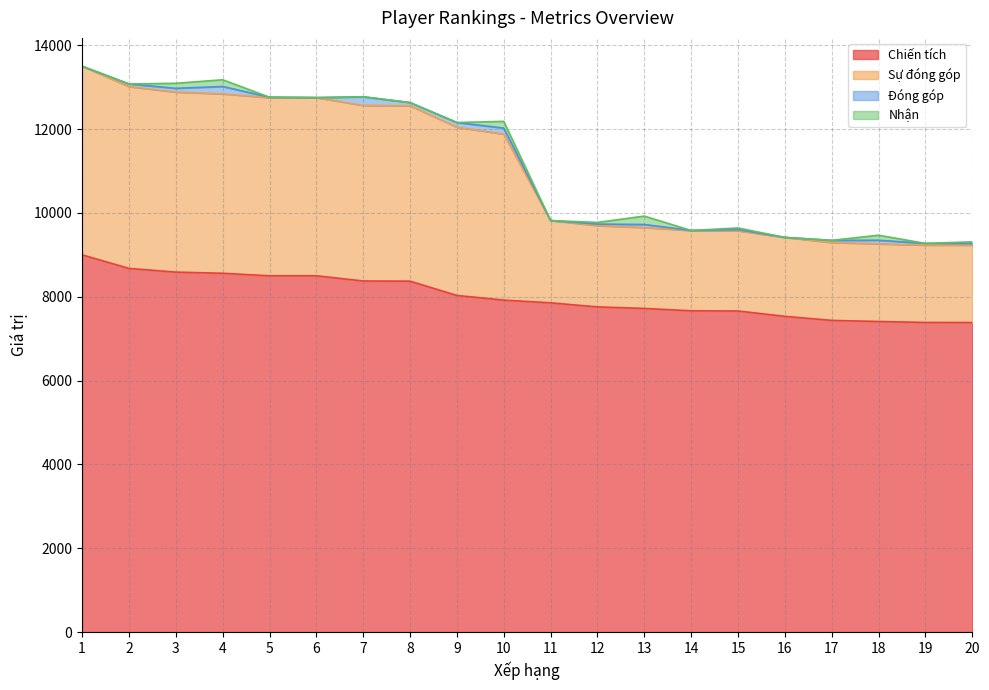

What is the maximum value shown in the chart?

13500